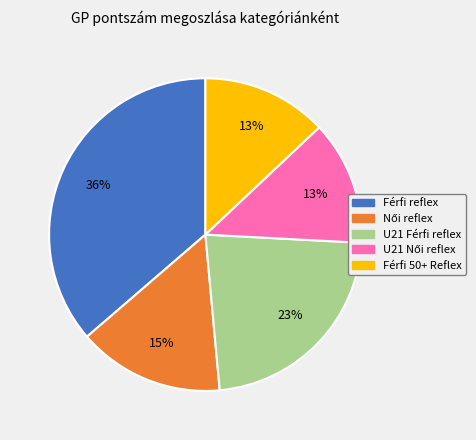

Is U21 Férfi reflex the majority of the pie?

No